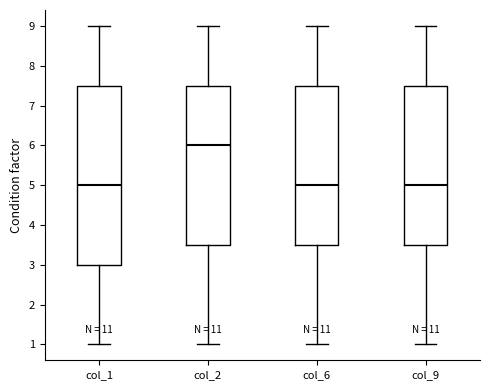

Which box has the highest median line?

col_2